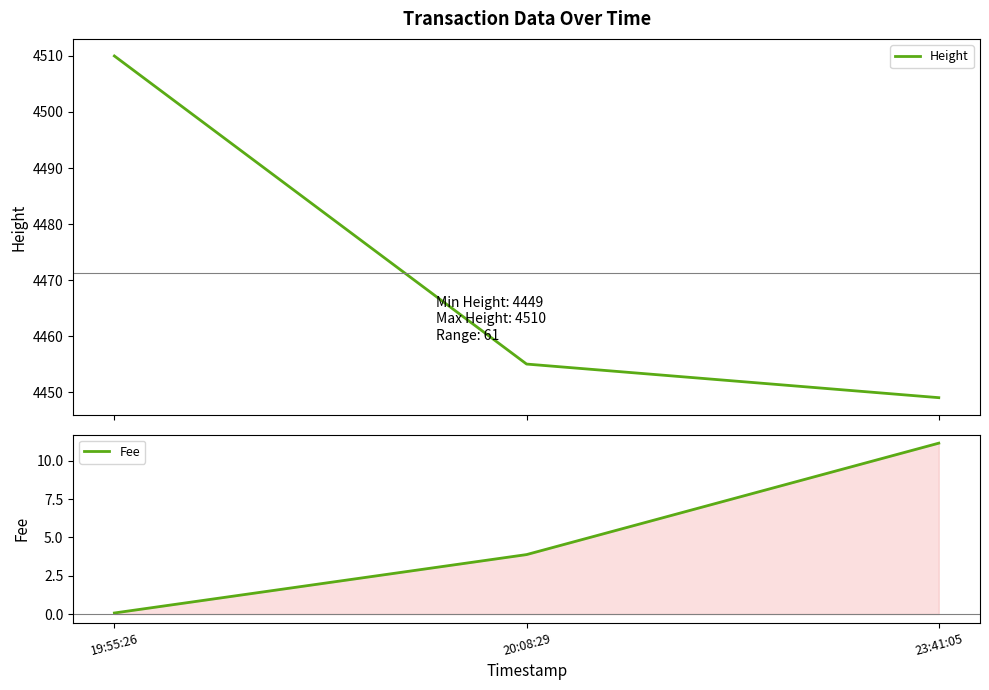

What is the label of the 3rd point from the left?

23:41:05